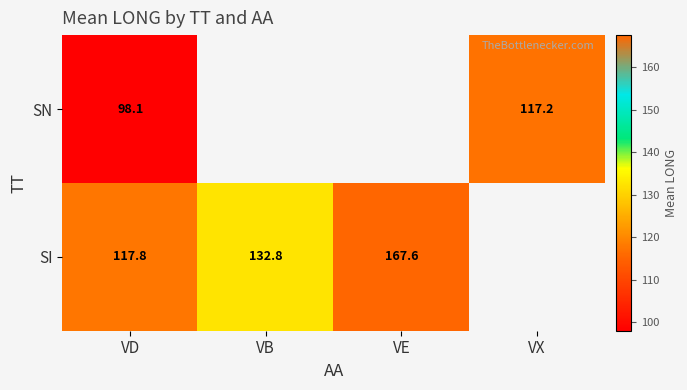

Is the value of SI at VB greater than the value of SN at VD?

Yes